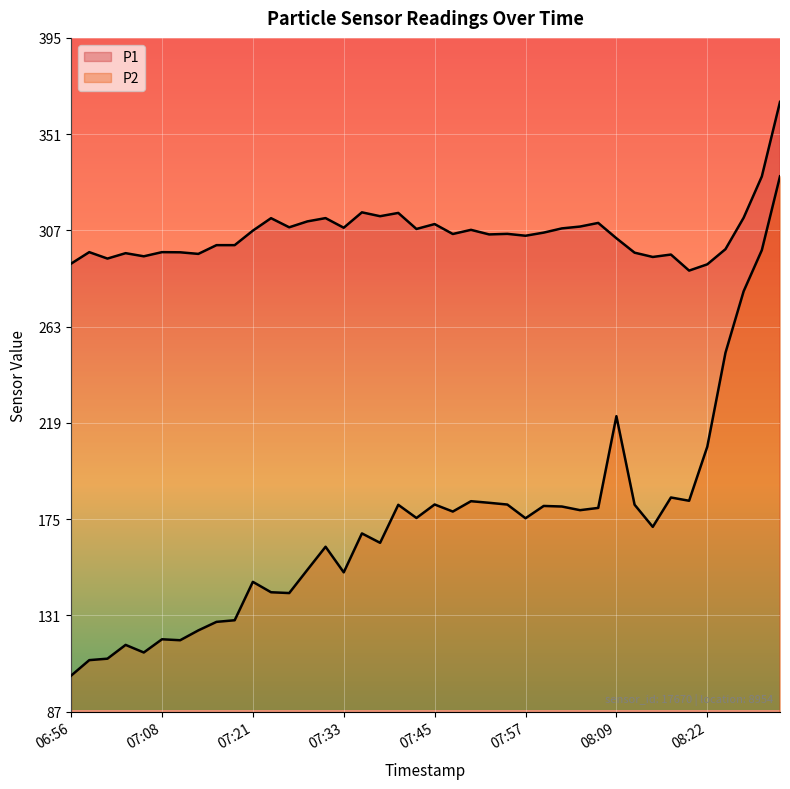

What is the average value of the P1 series?

305.7